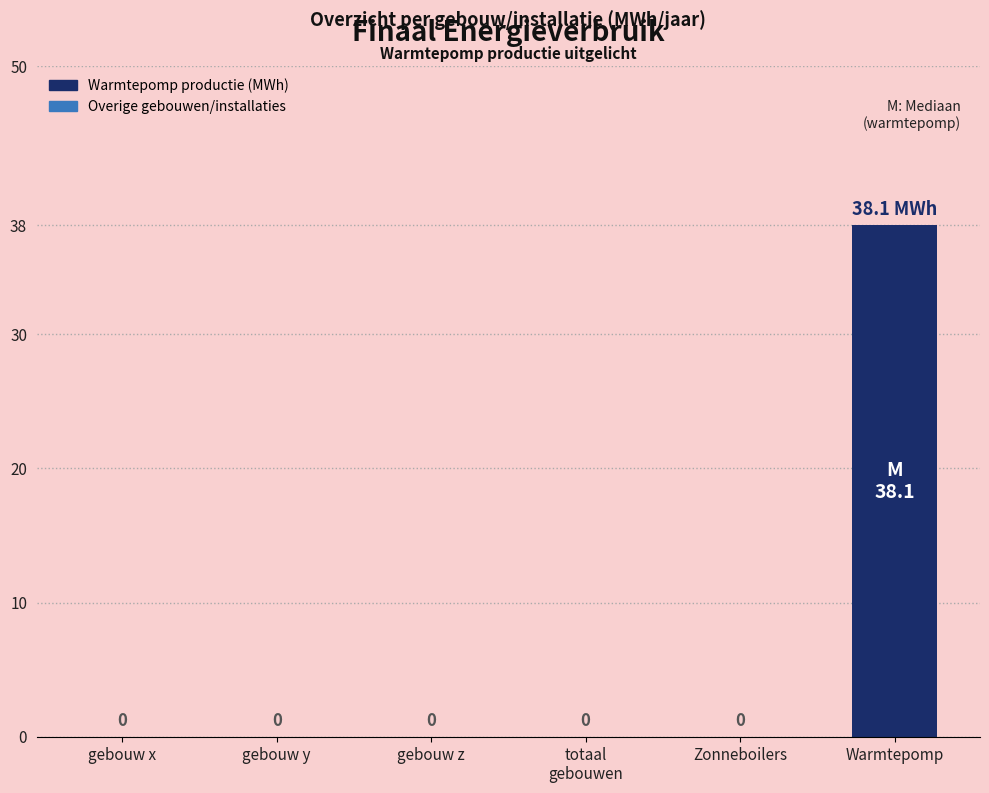

The chart shows a value of 17.0 at Zonneboilers. True or false?

False